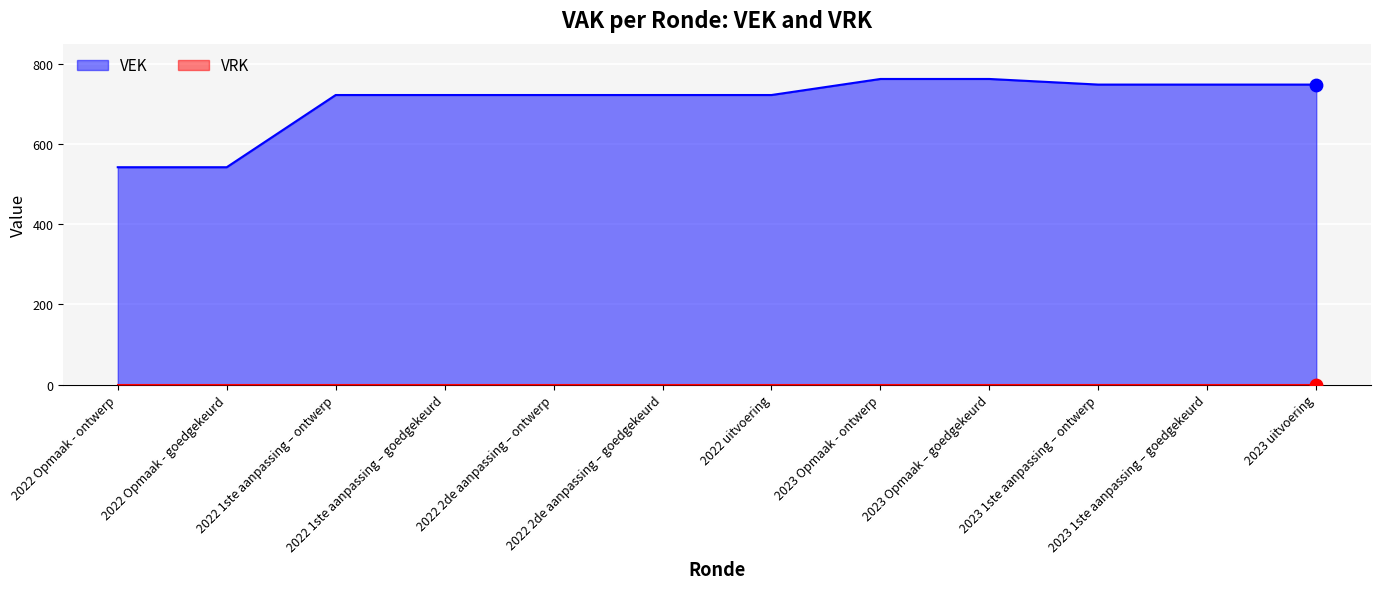

What is the change in value from 2022 1ste aanpassing – goedgekeurd to 2023 1ste aanpassing – goedgekeurd?

+26